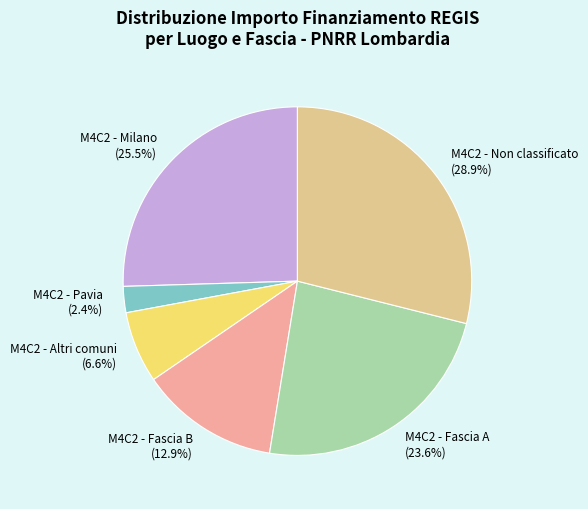

How many segments does this pie chart have?

6